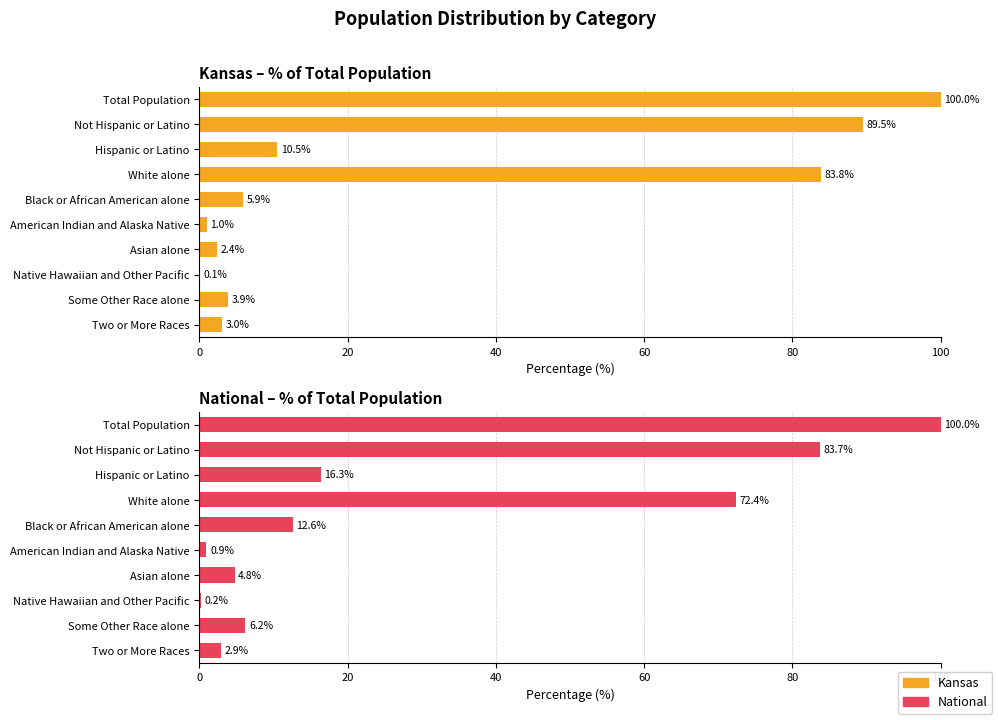

What position from the left is Two or More Races?

10